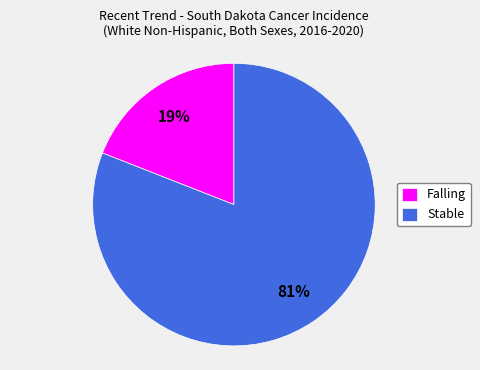

Between Falling and Stable, which is larger?

Stable